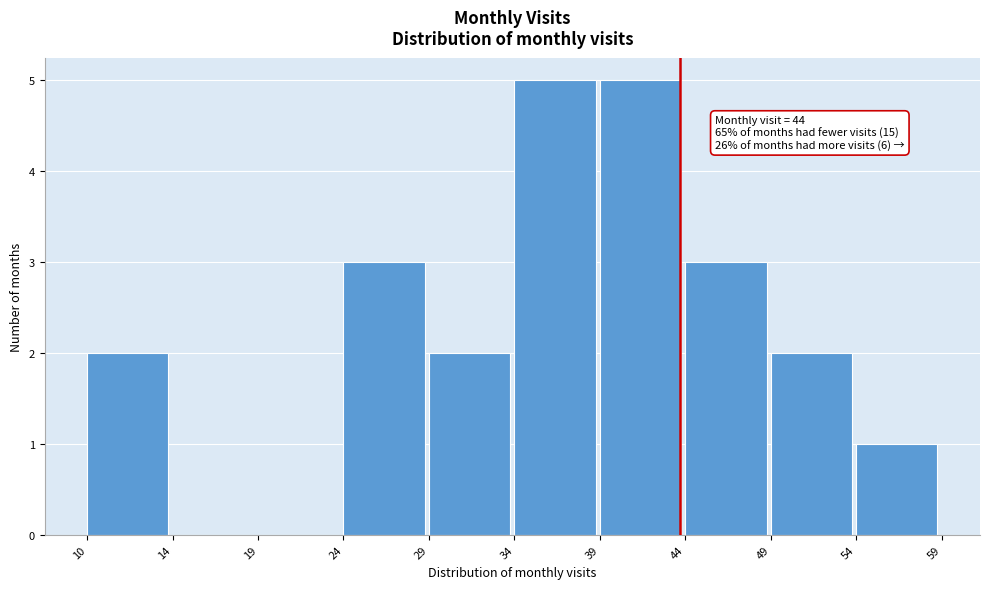

Reading left to right, what are all the values shown in this chart?

10=2	14=0	19=0	24=3	29=2	34=5	39=5	44=3	49=2	54=1